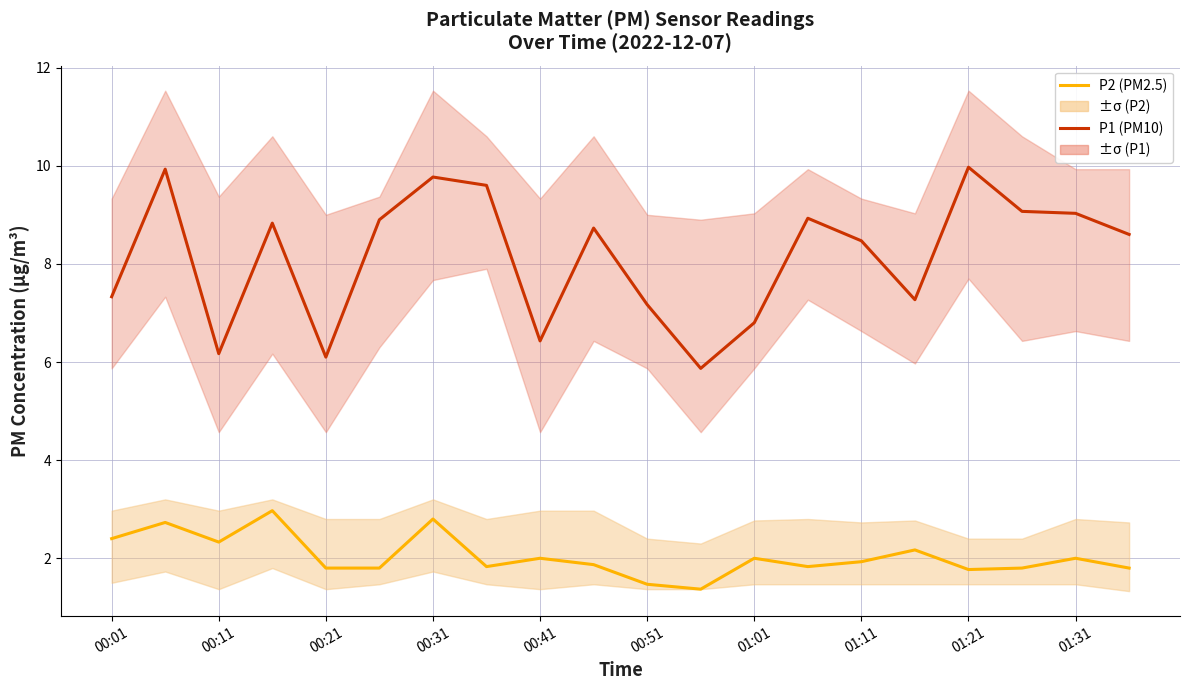

What is the highest value of the P2 (PM2.5) series?

3.0